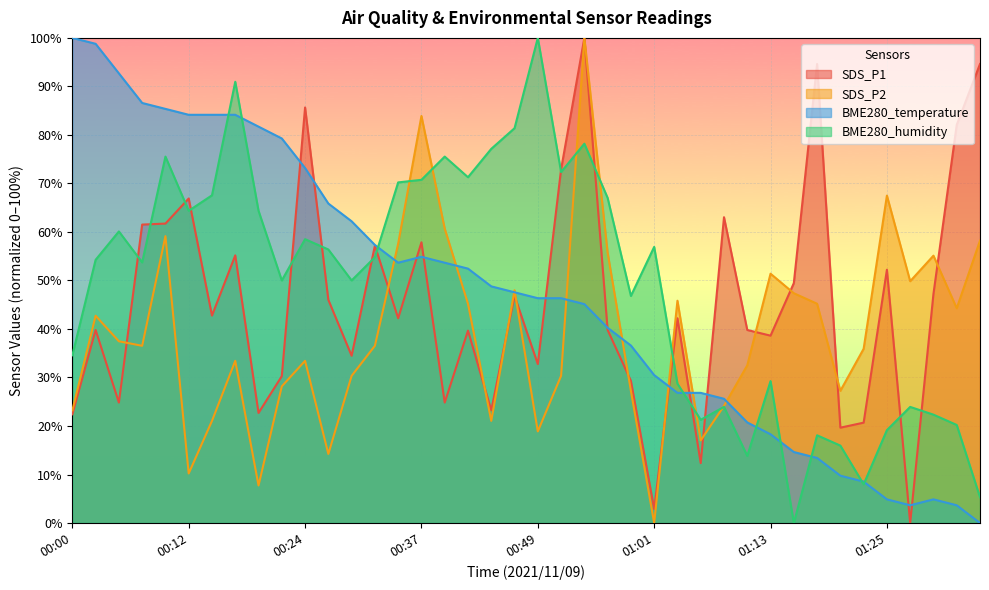

What is the label of the 33rd point from the right?

00:17